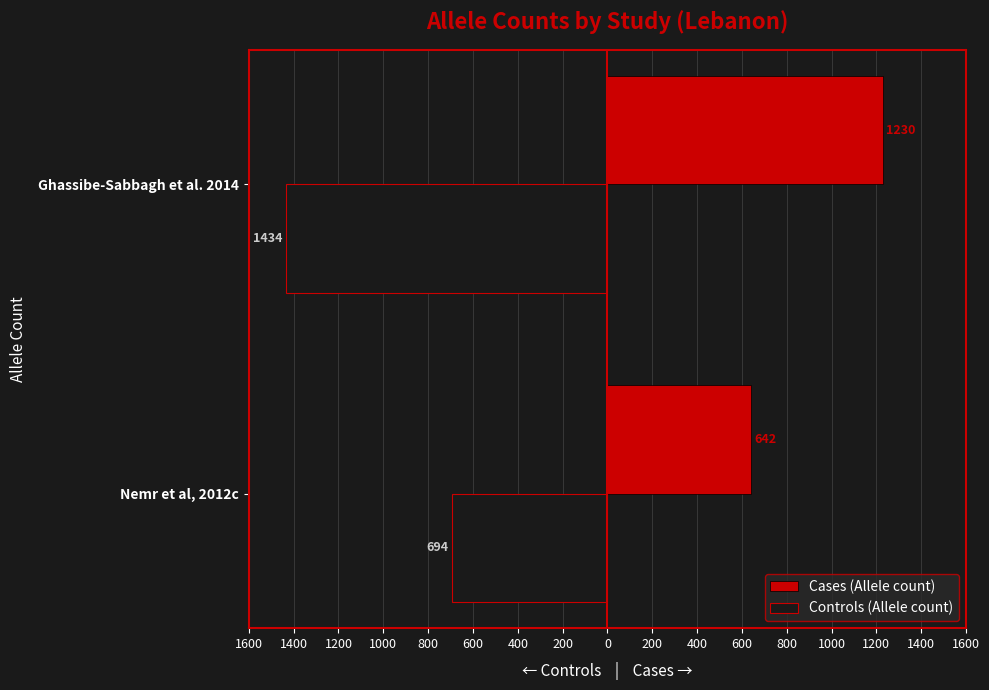

What is the value of the Cases (Allele count) bar at the 1st from the left?

642